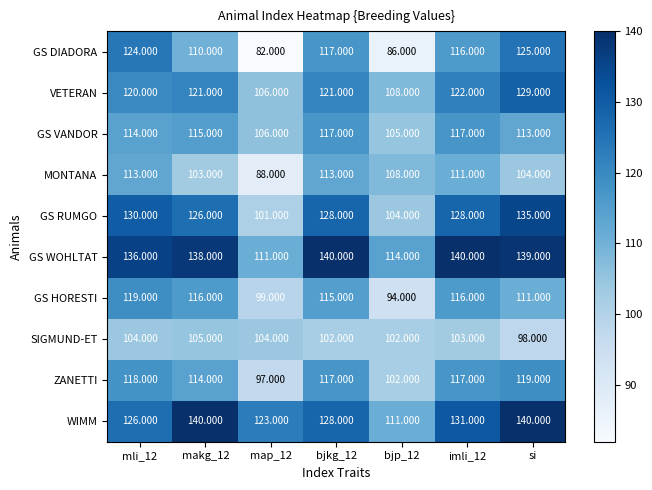

Which series has the largest total across all categories?

GS WOHLTAT